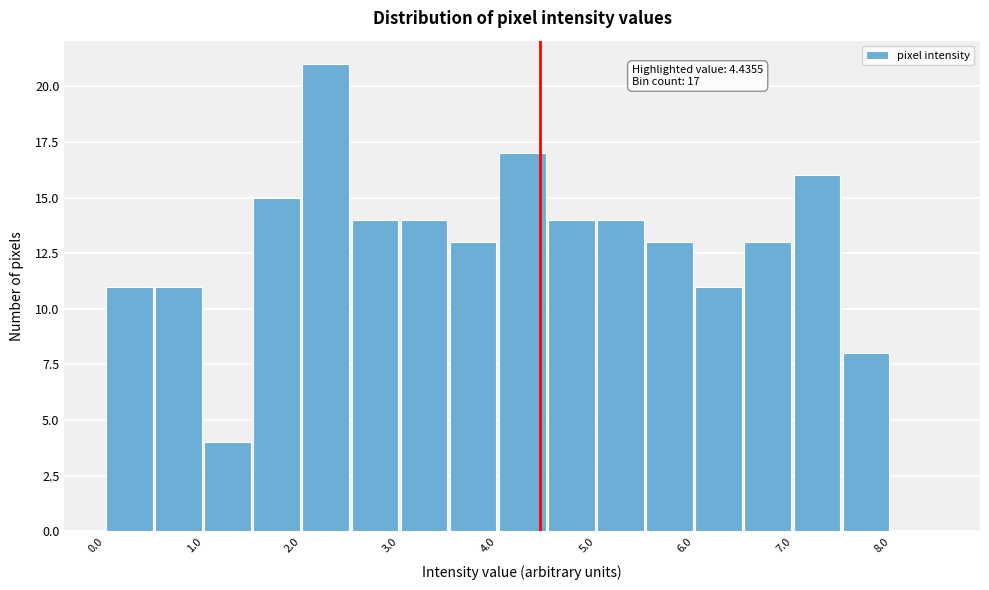

Over which range of the x-axis is the bar tallest?

2.0 to 2.5